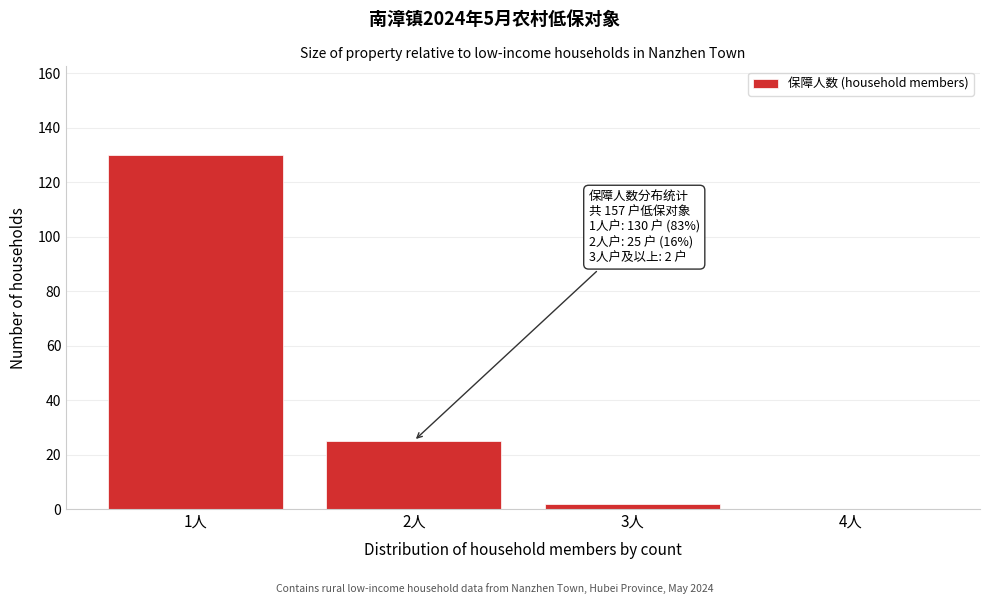

Over which range of the x-axis is the bar tallest?

0.5 to 1.5